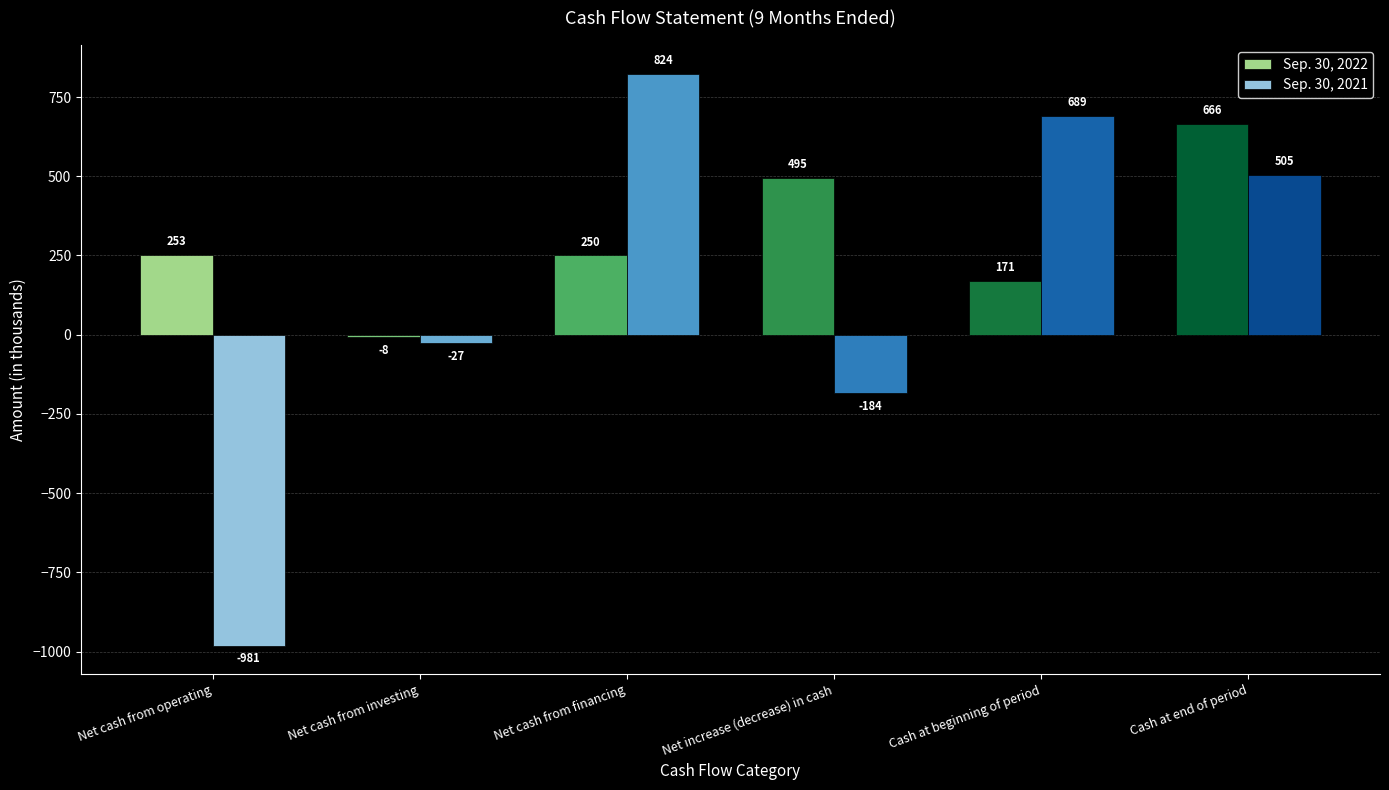

Which series has the largest total across all categories?

Sep. 30, 2022